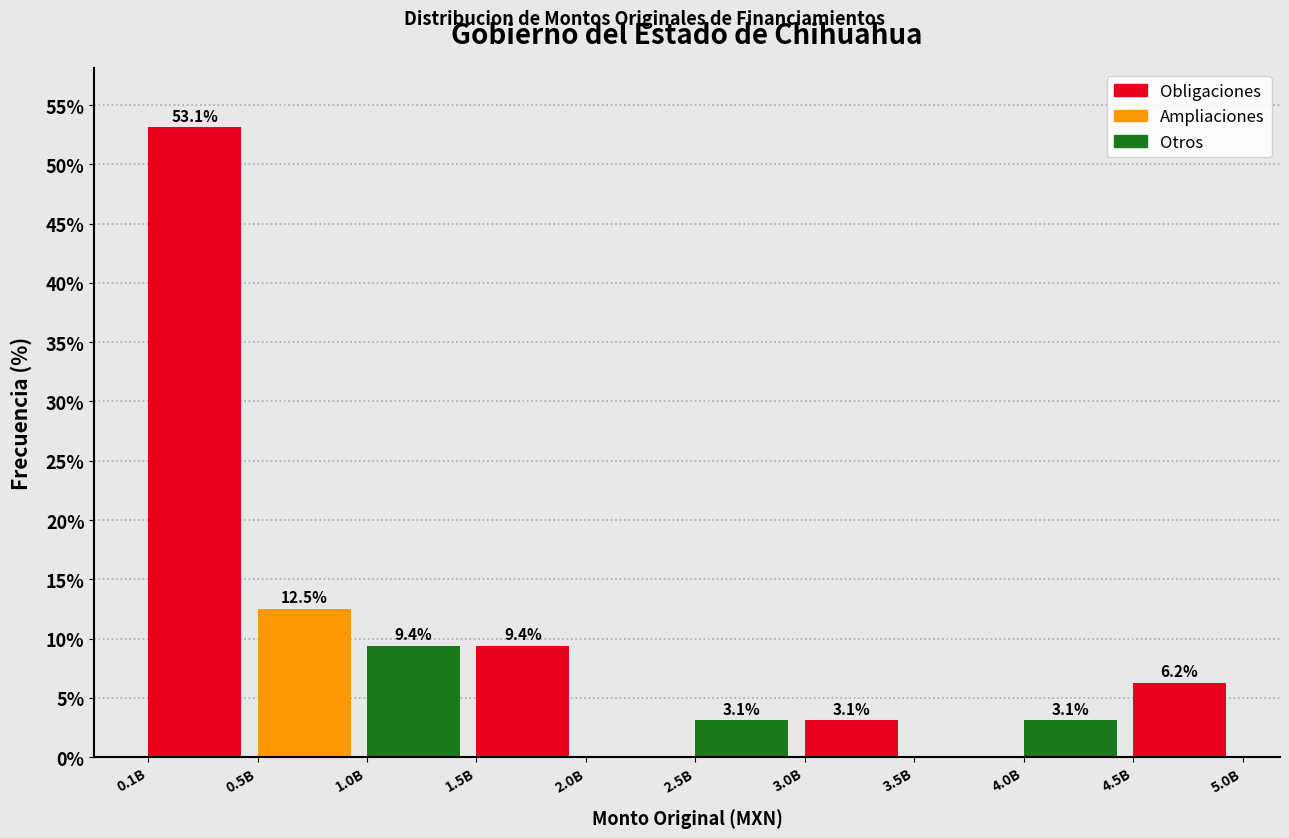

Where is the data nearest to the value 26?

0.5B